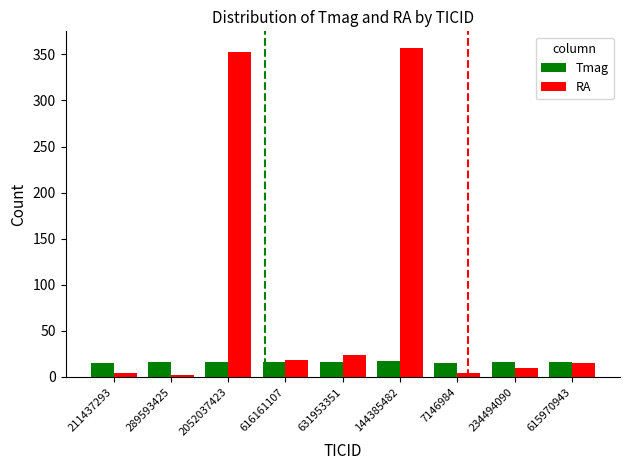

What is the greatest value displayed?

357.1